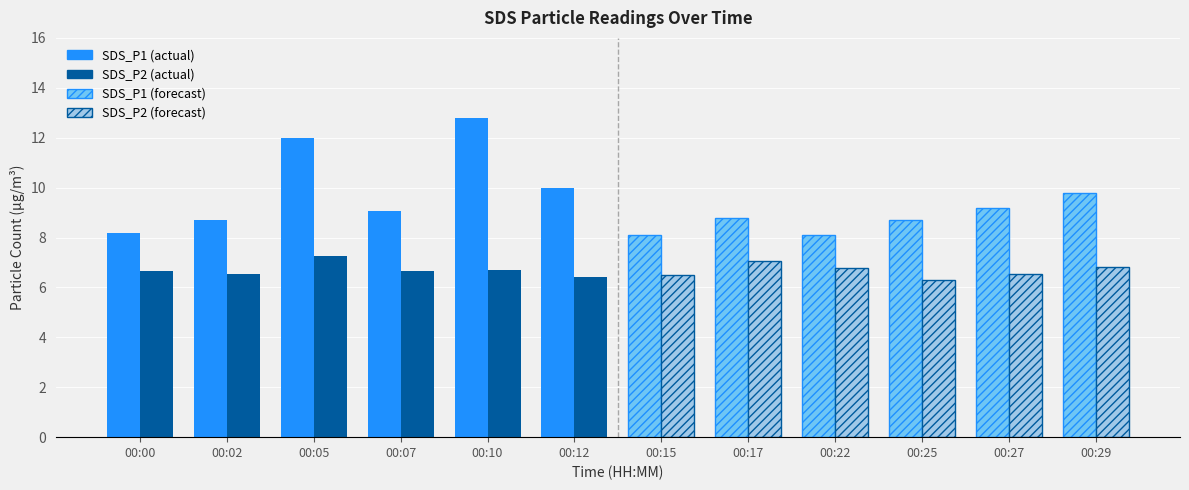

True or false: SDS_P2 has a value of 9.6 at 00:12.

False